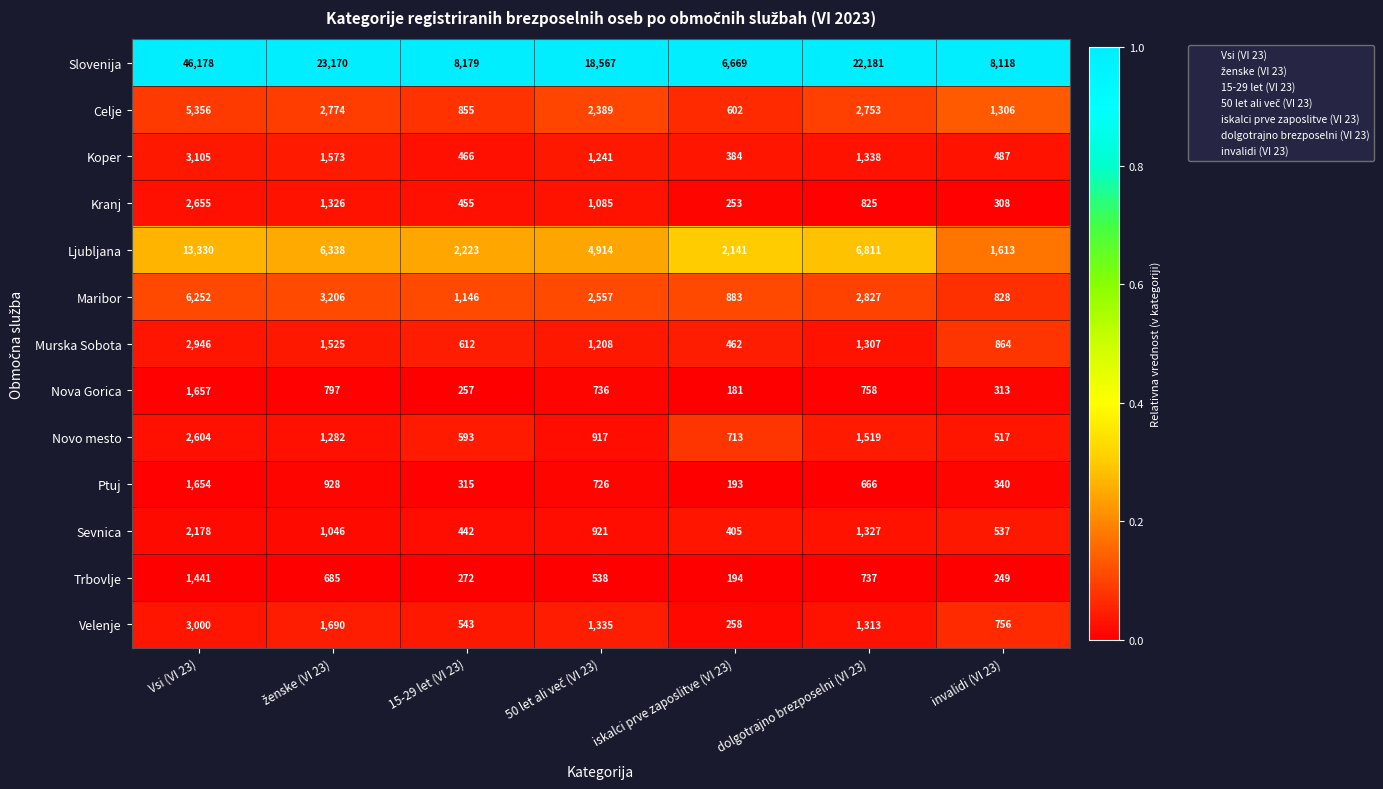

At which label does Murska Sobota first exceed 1208?

Vsi (VI 23)